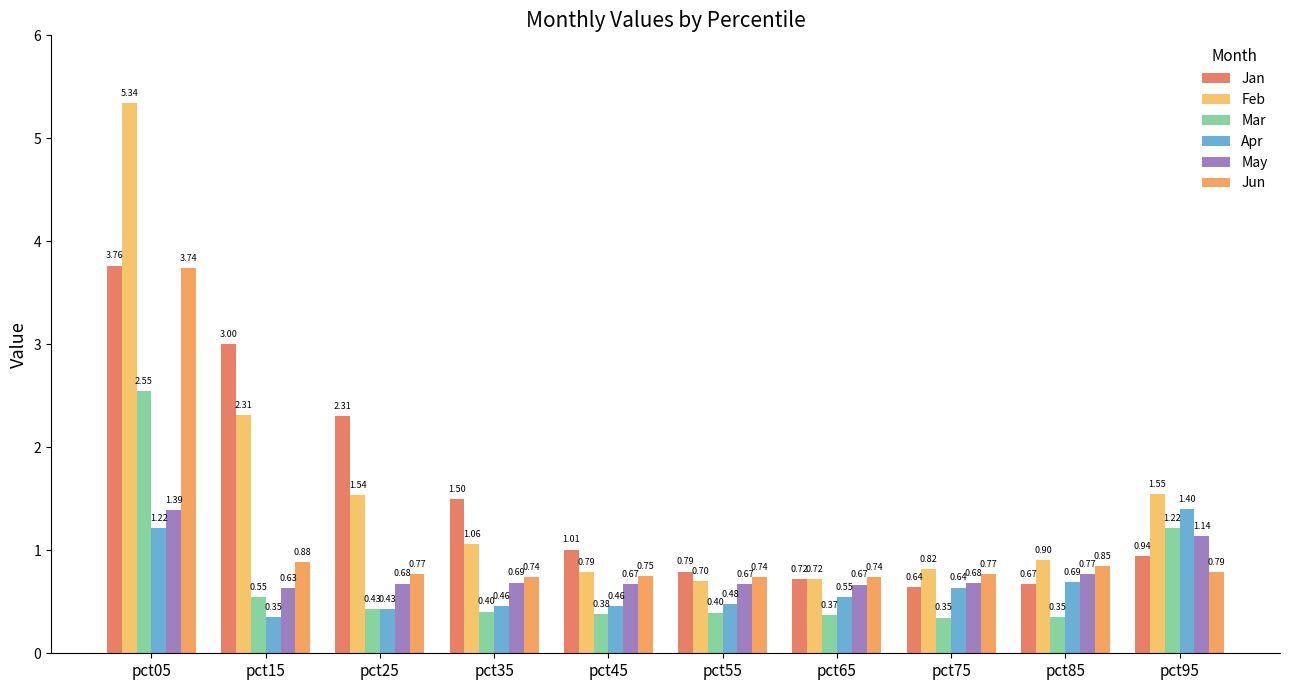

The Apr series shows 0.5 at pct45. True or false?

True